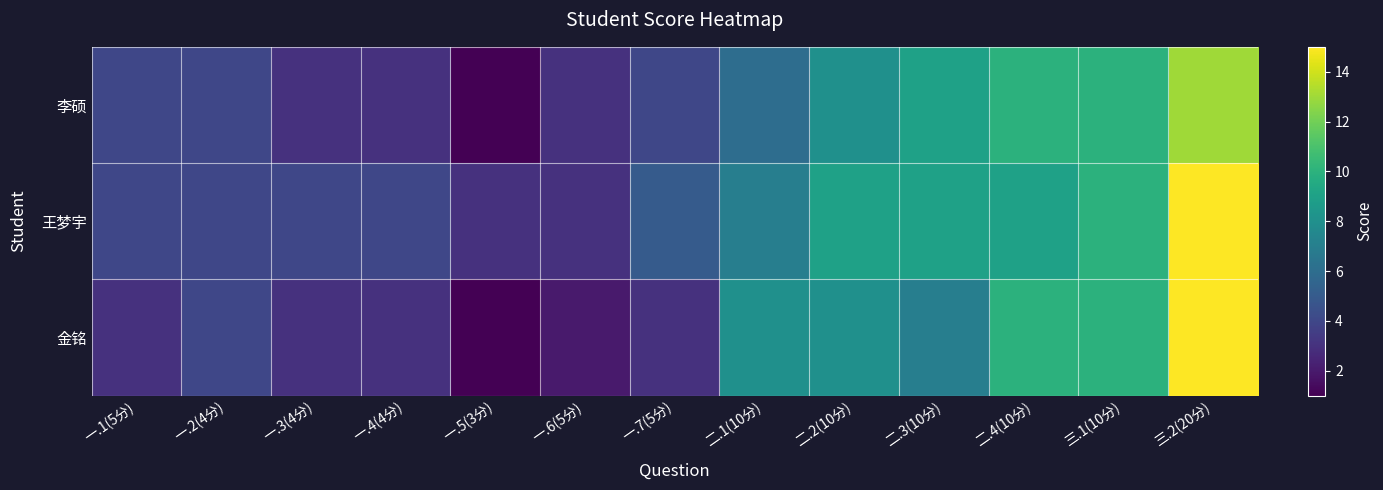

Between 二.1(10分) and 二.4(10分), which series saw the biggest shift?

李硕